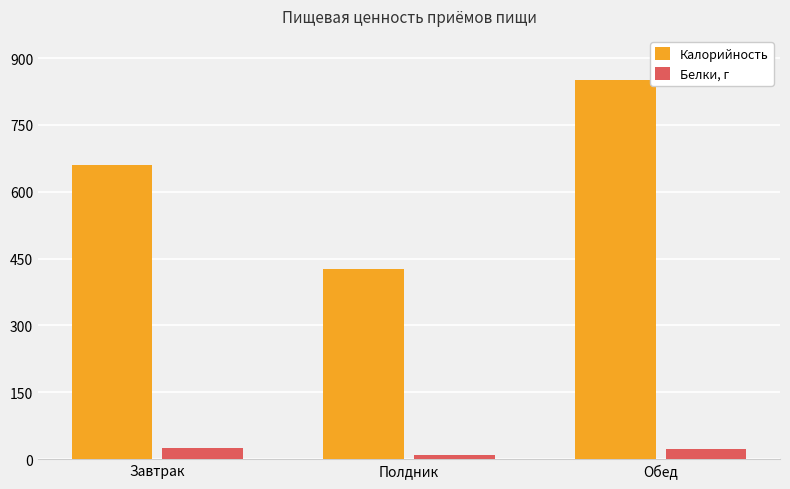

What is the value of the Калорийность bar at the 1st from the left?

661.0